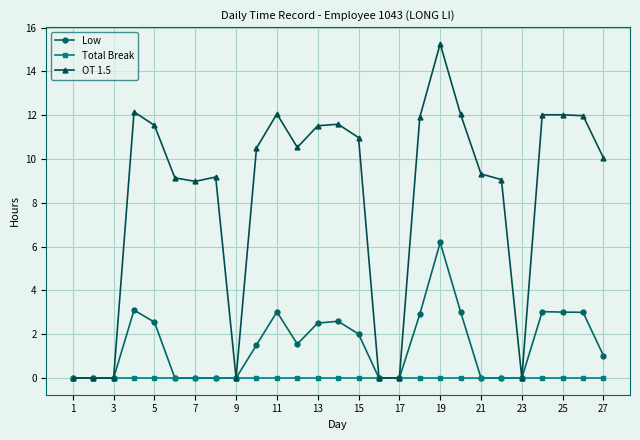

How many lines are shown in the chart?

3